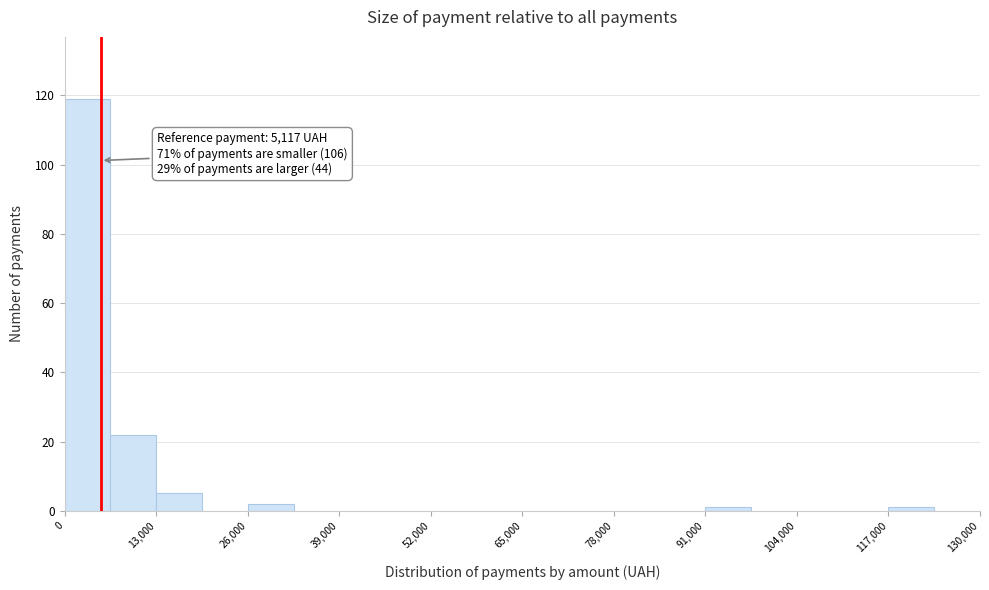

Around what value on the x-axis is the tallest bar? Give the approximate position of its centre, as read against the axis.

4000